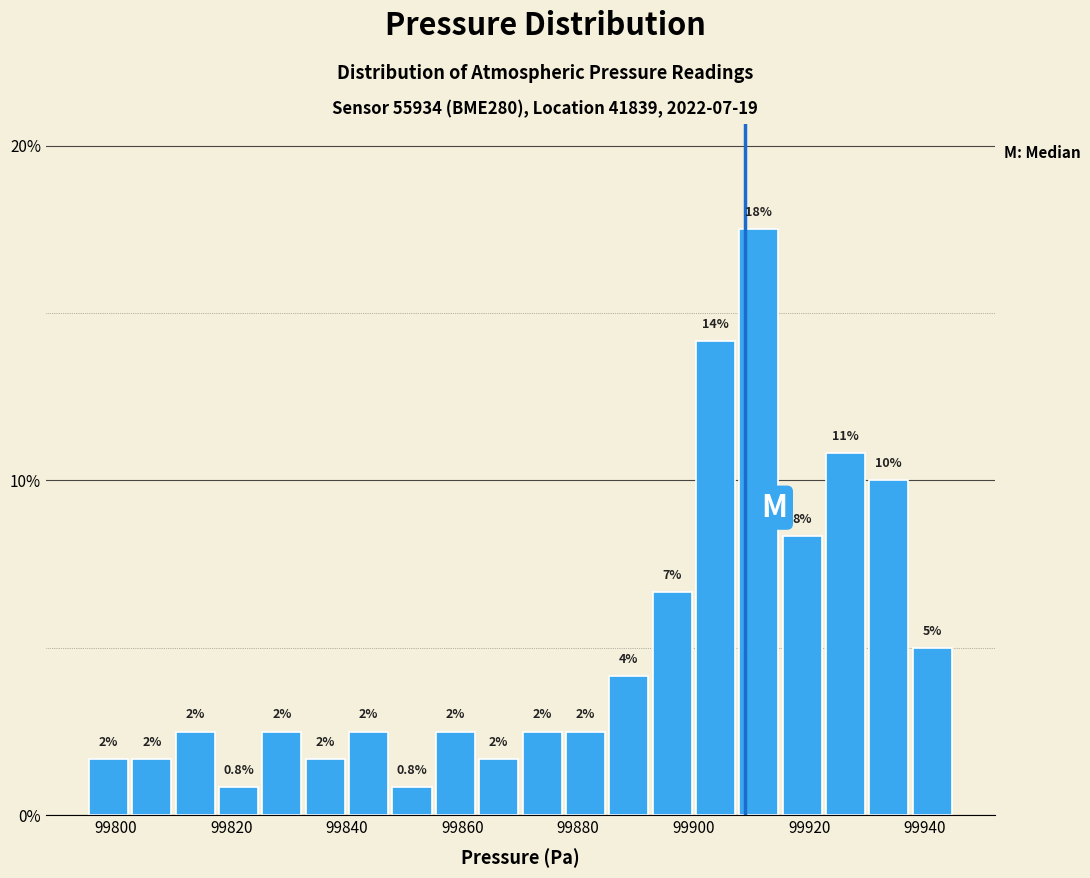

Around what value on the x-axis is the tallest bar? Give the approximate position of its centre, as read against the axis.

99912